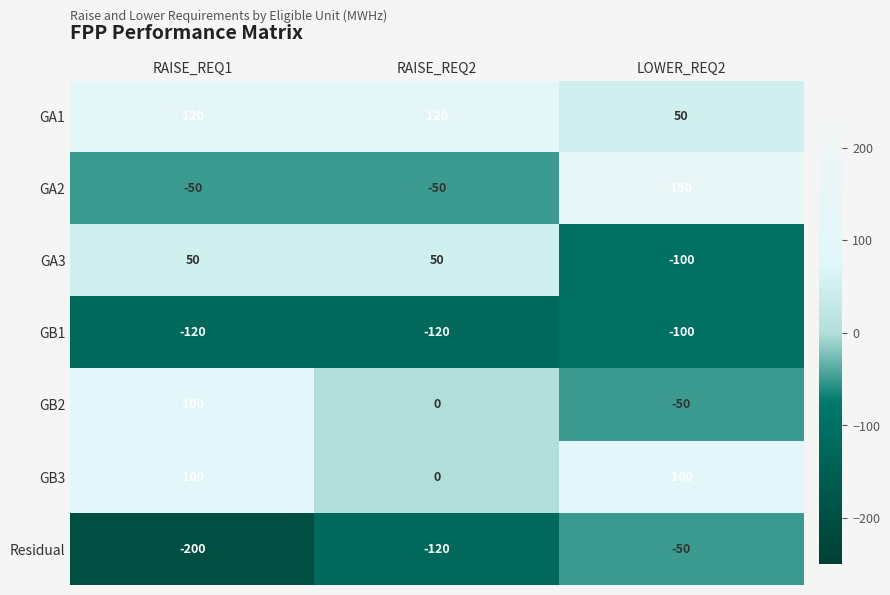

Reading left to right, what are all the values shown in this chart?

GA1: 120	120	50
GA2: -50	-50	150
GA3: 50	50	-100
GB1: -120	-120	-100
GB2: 100	0	-50
GB3: 100	0	100
Residual: -200	-120	-50